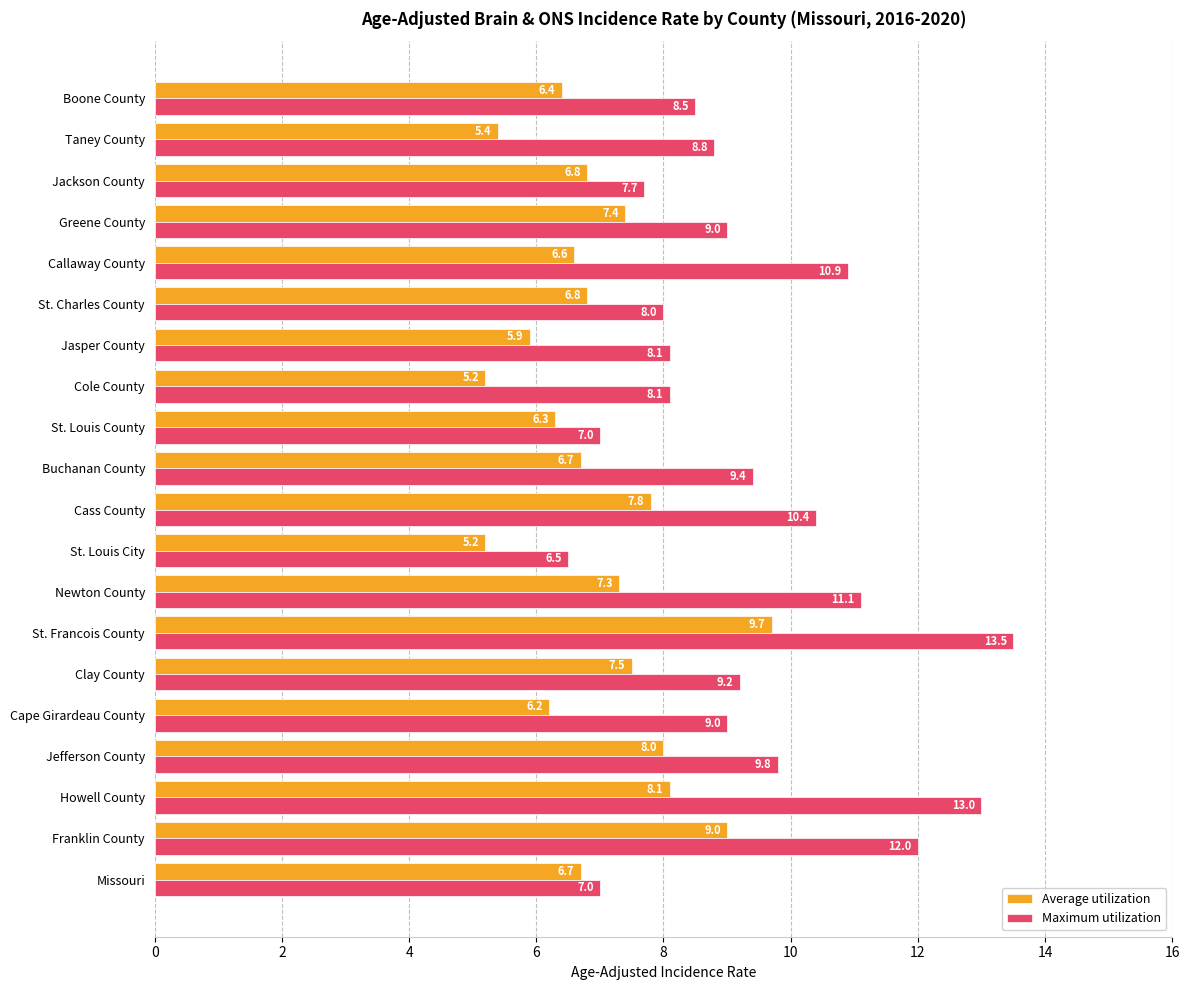

At St. Charles County, list the series in order from largest to smallest.

Maximum utilization, Average utilization